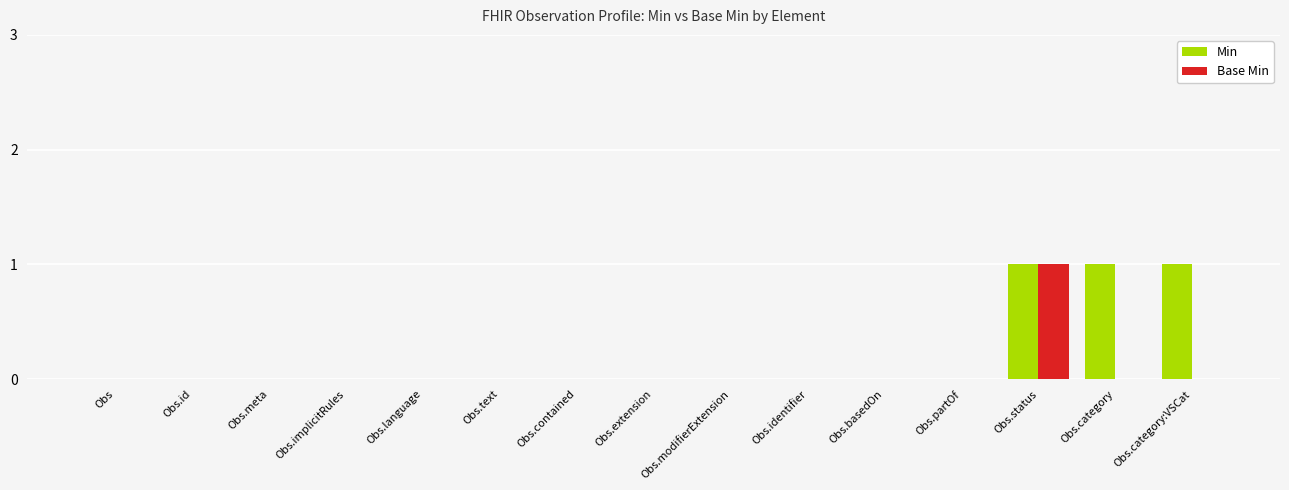

How many distinct data groups are displayed?

2